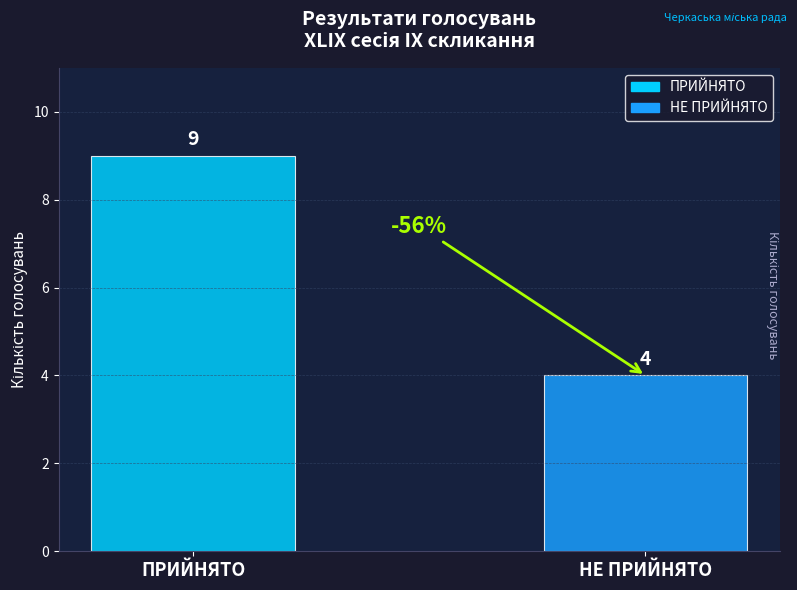

What is the maximum value shown in the chart?

9